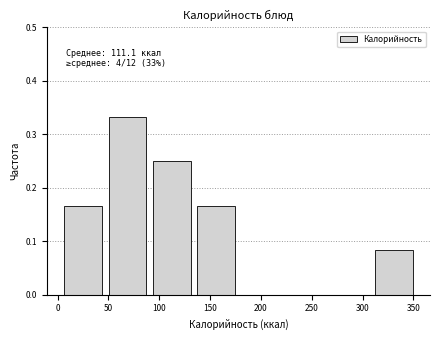

Over which range of the x-axis is the bar tallest?

50 to 95